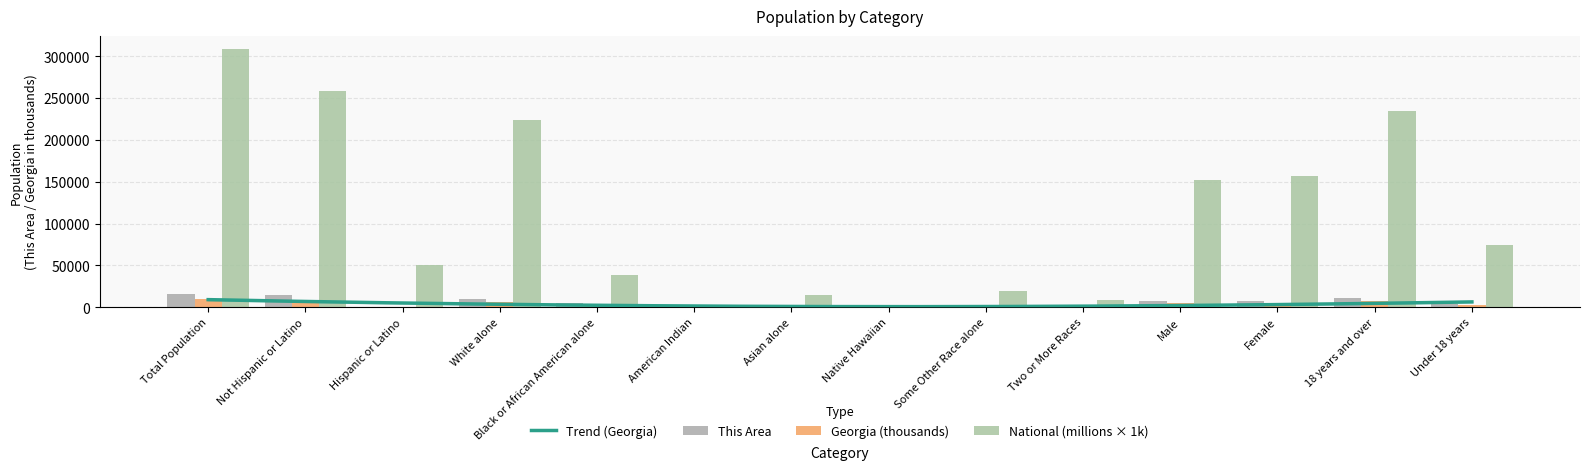

How many bars are there in each group?

3